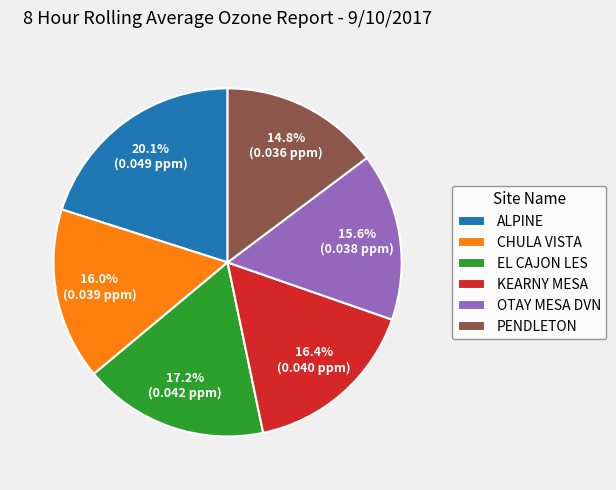

Count the number of slices in the pie.

6